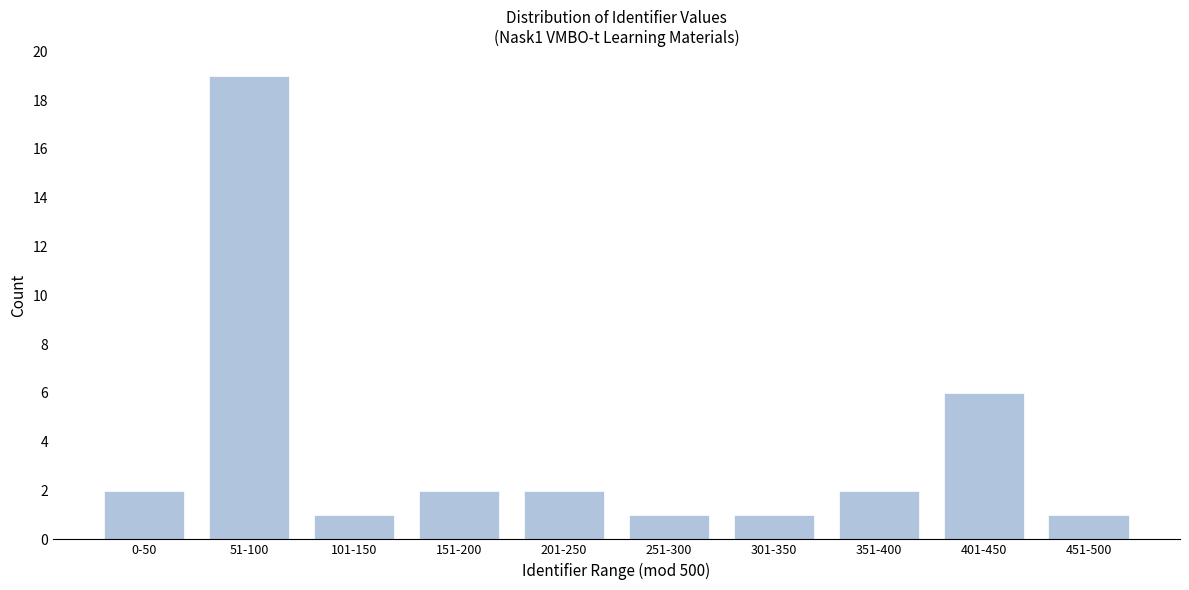

Reading left to right, what are all the values shown in this chart?

0-50=2	51-100=19	101-150=1	151-200=2	201-250=2	251-300=1	301-350=1	351-400=2	401-450=6	451-500=1